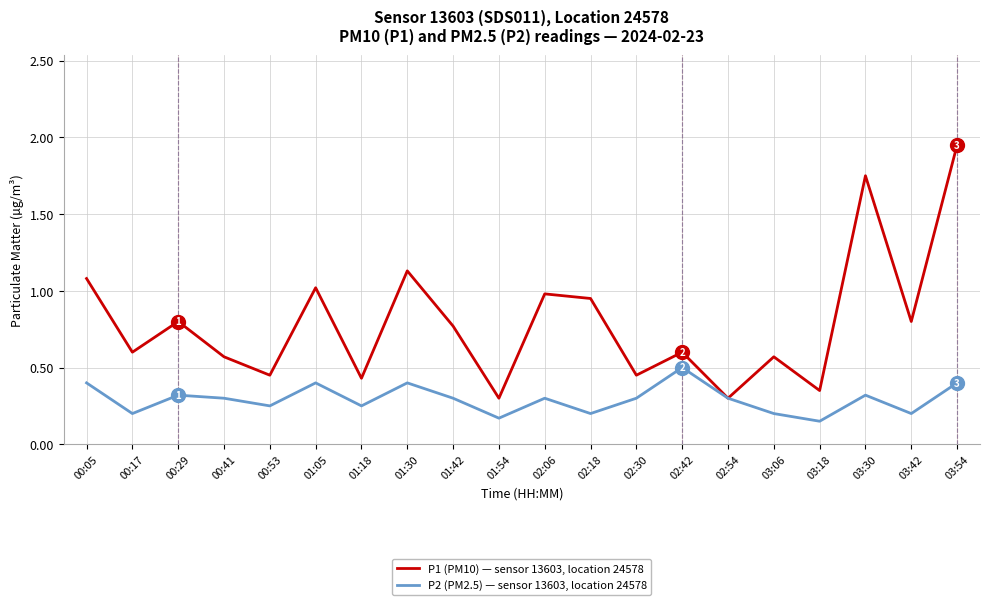

At which category is the sum across all series the highest?

03:54